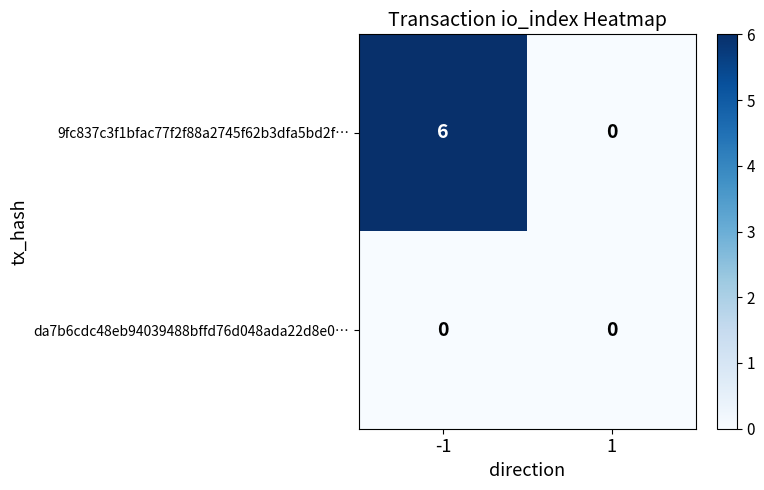

What is the maximum value shown in the chart?

6